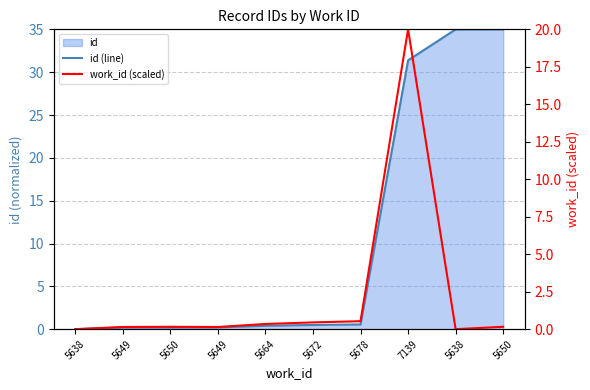

What is the difference between the second highest and second lowest values in the work_id (scaled) series?

0.5